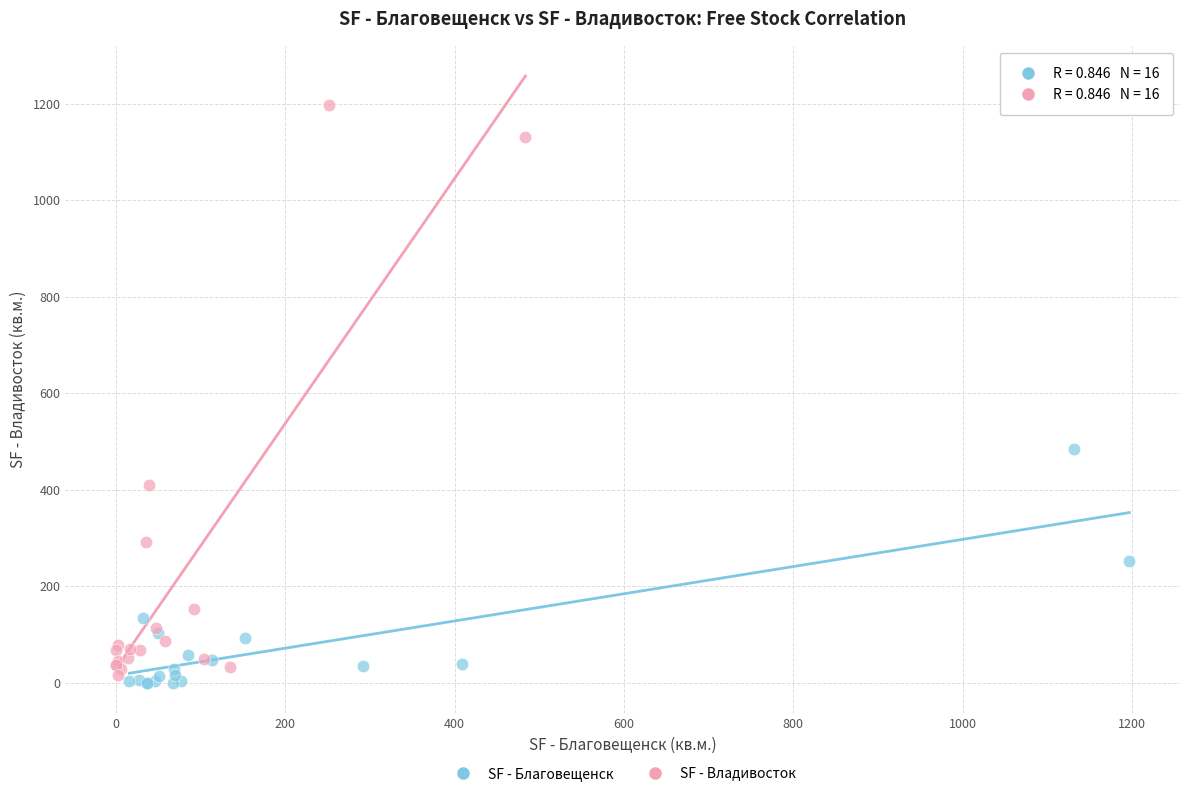

What are all the series names shown in the legend?

SF - Благовещенск, SF - Владивосток